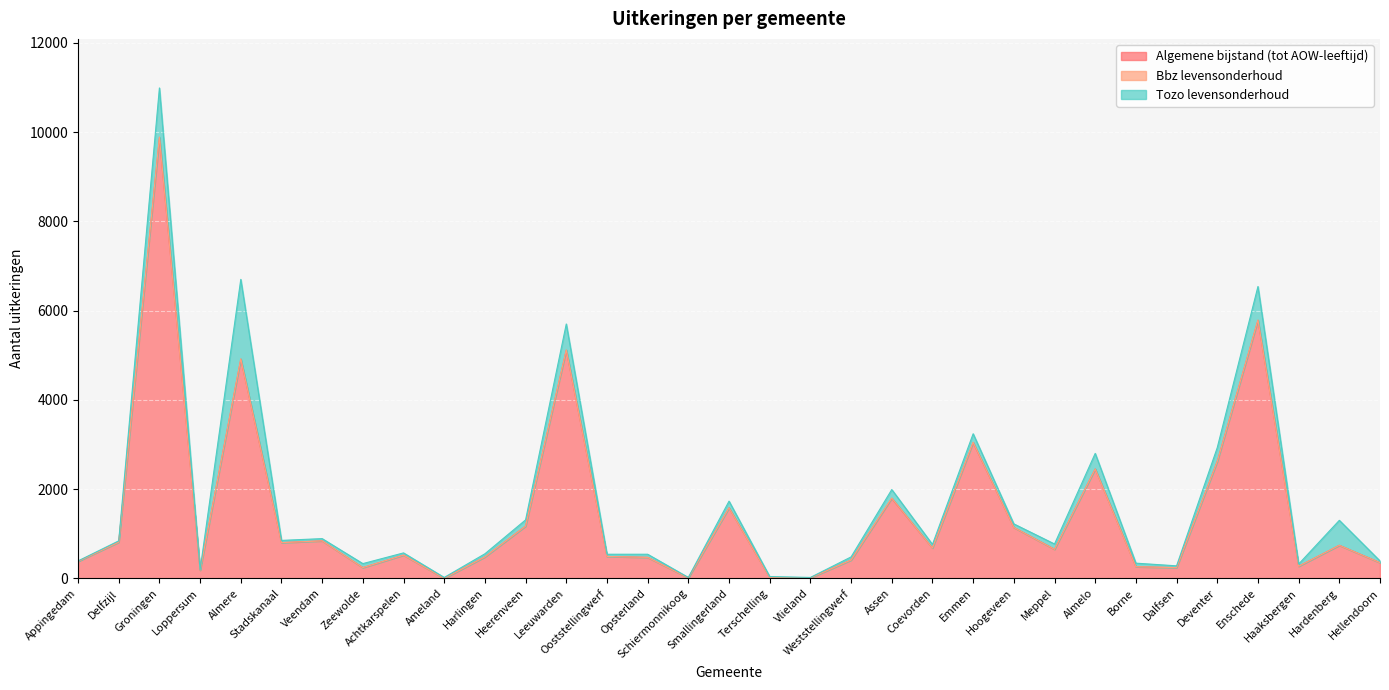

In Bbz levensonderhoud, how many points are higher than both neighbors (excluding endpoints)?

6